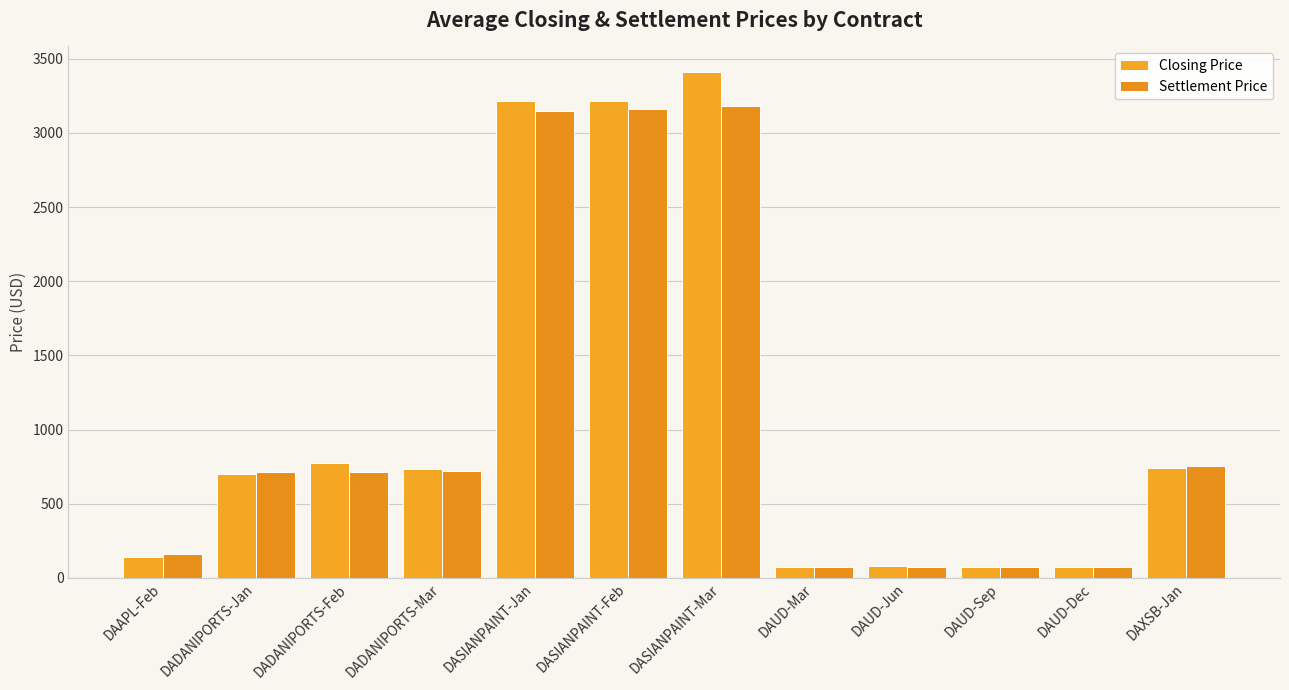

What is the average value of the Settlement Price series?

1068.9